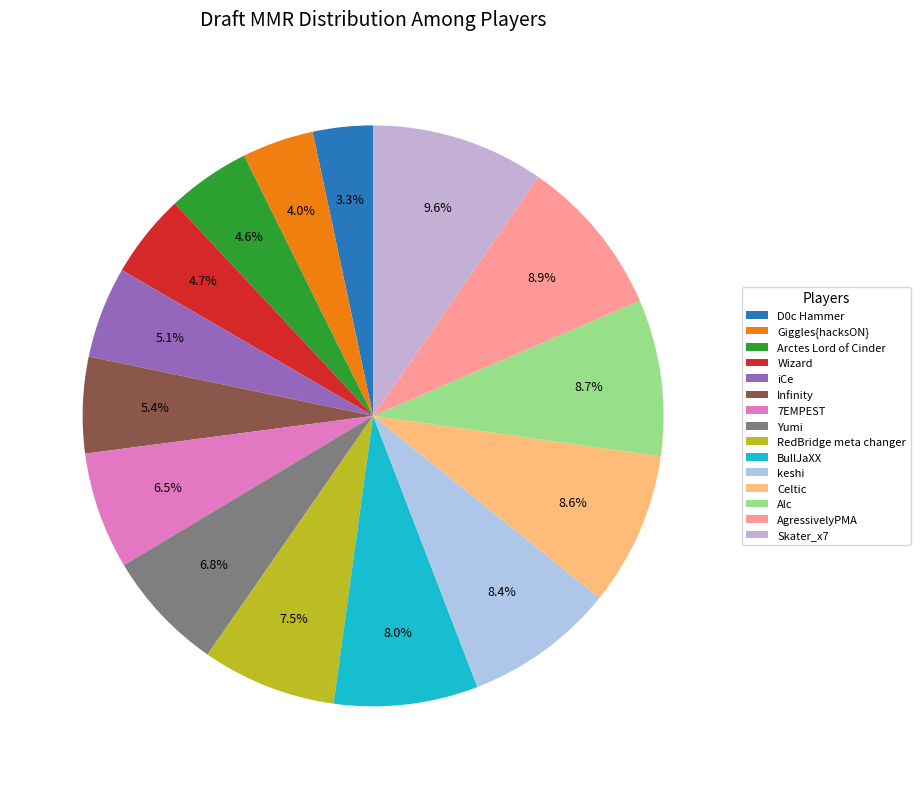

Does Arctes Lord of Cinder represent more than half of the total?

No